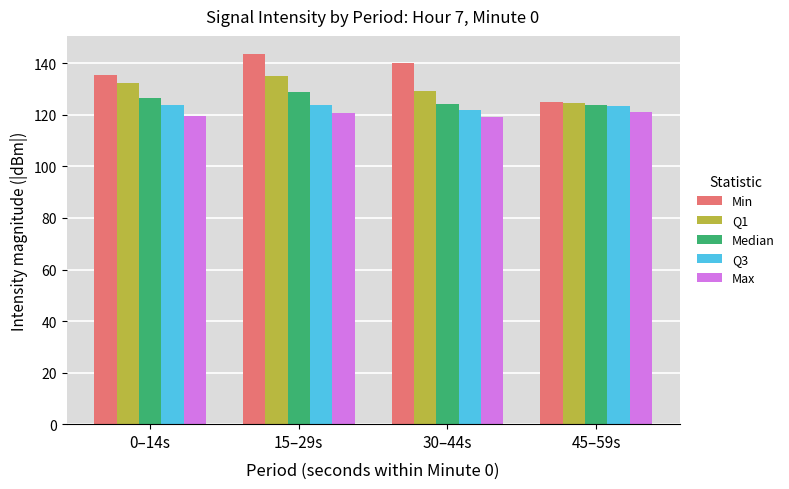

The value of Median at 45–59s is 123.7. True or false?

True